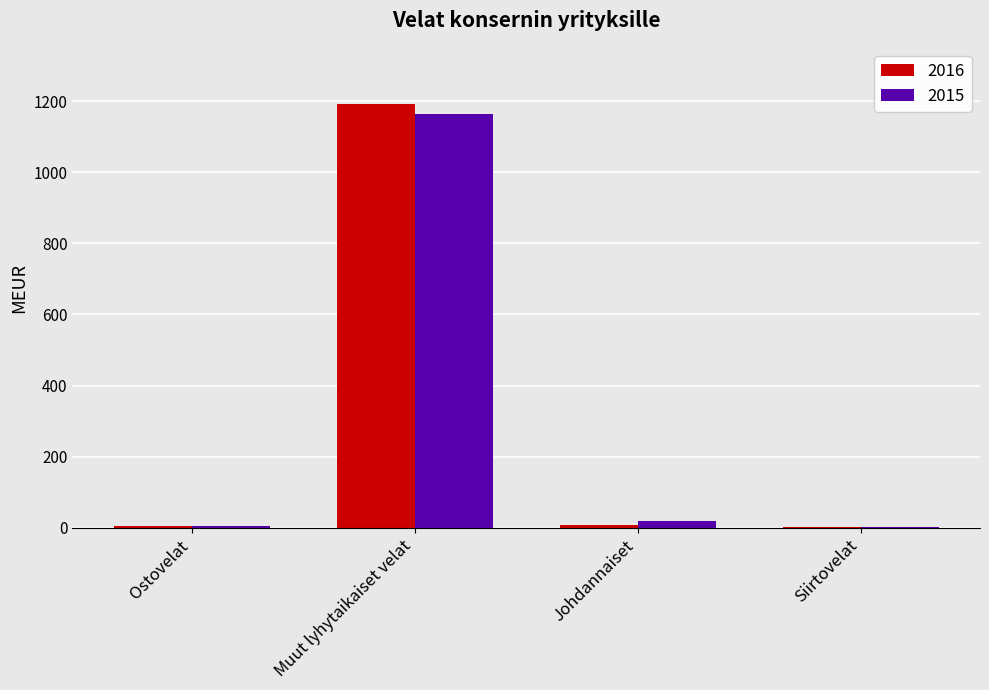

The 2016 series shows 527 at Muut lyhytaikaiset velat. True or false?

False